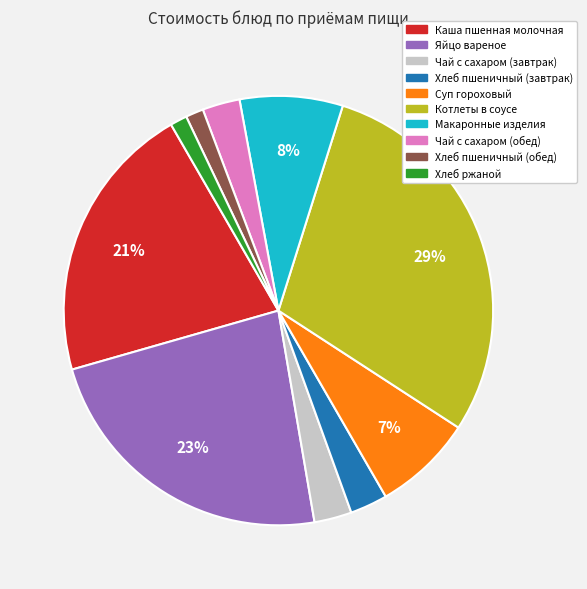

What is the largest slice in the pie chart?

Котлеты в соусе